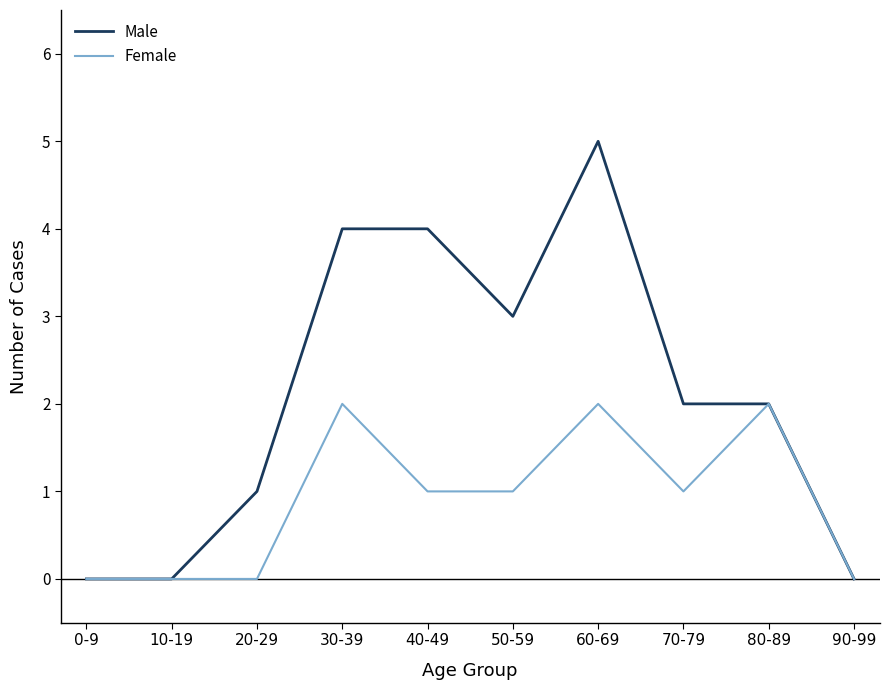

List the series in order of their overall mean, highest first.

Male, Female